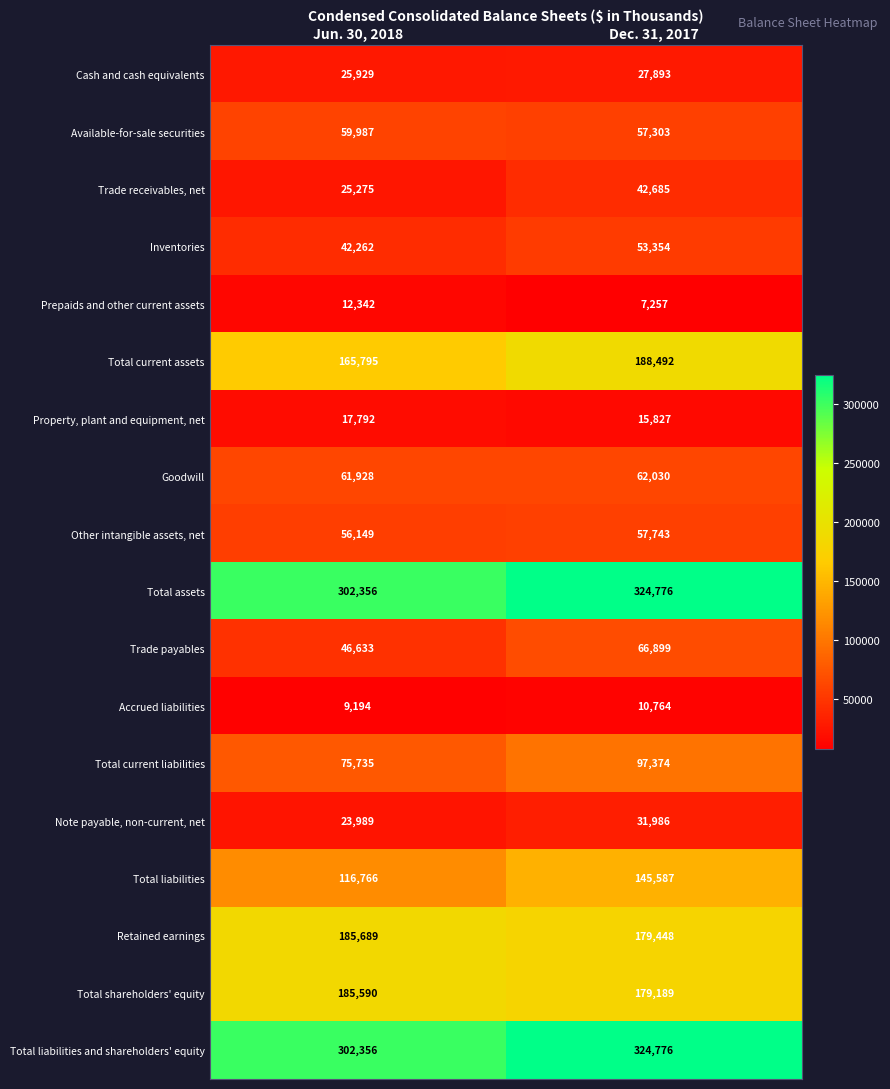

What value does the Available-for-sale securities series have at Dec. 31, 2017?

57303